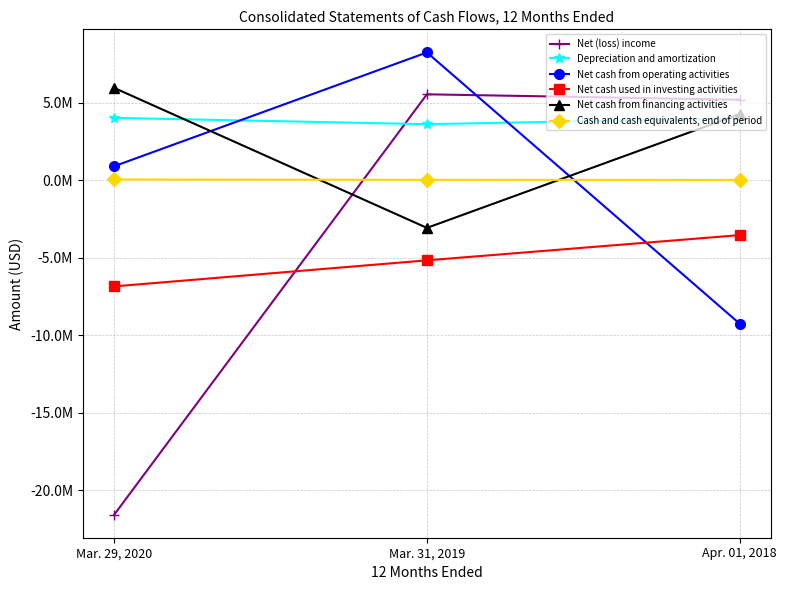

Does the chart have visible grid lines?

Yes